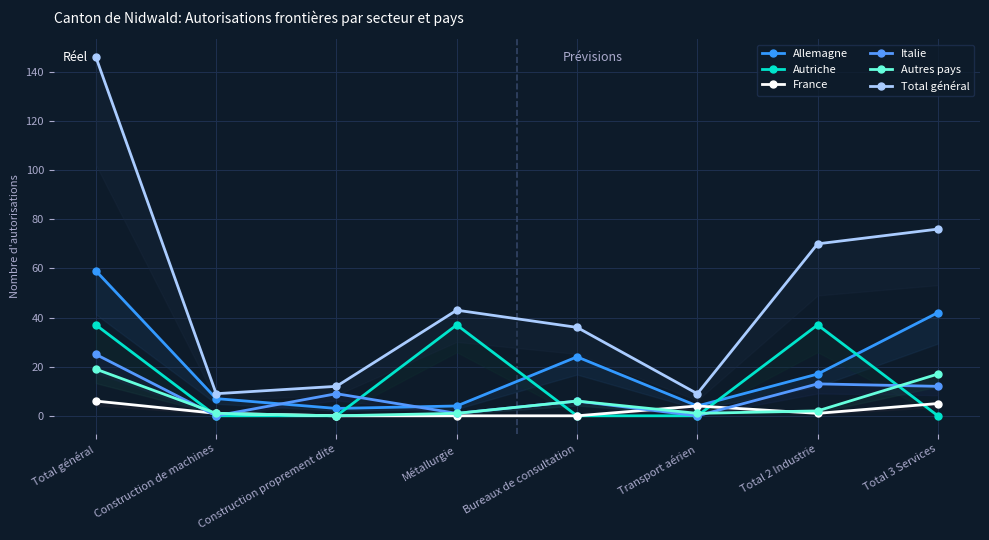

How many interior local peaks does the Italie series have?

3